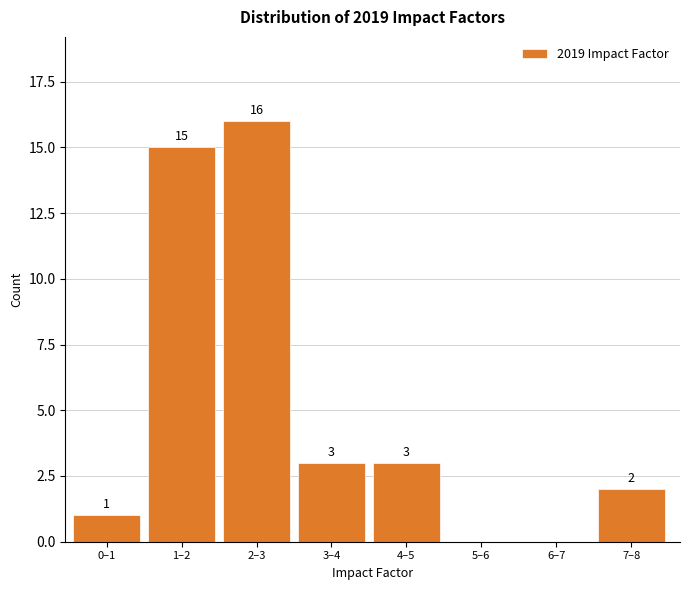

Reading left to right, list all the values displayed in this chart.

0–1=1	1–2=15	2–3=16	3–4=3	4–5=3	5–6=0	6–7=0	7–8=2